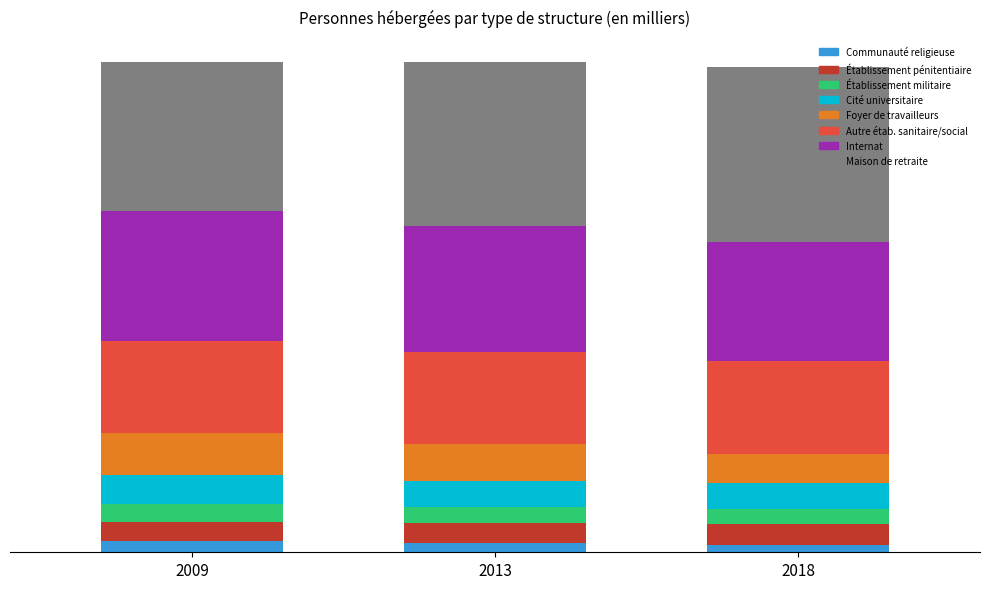

What position from the left is Maison de retraite, hospice?

8